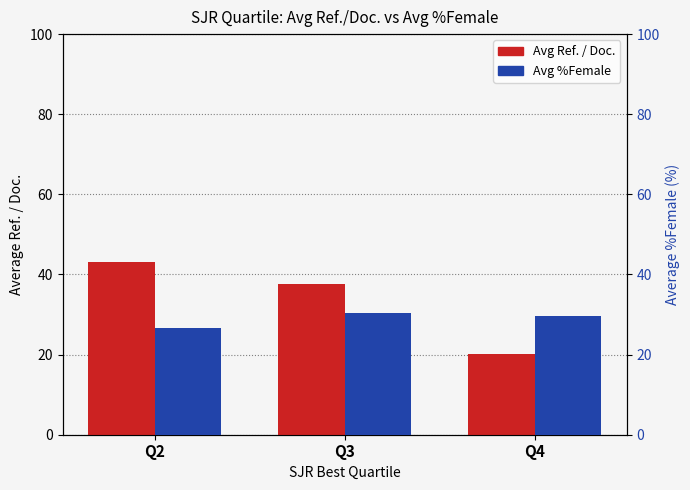

Reading right to left, list all the values displayed in this chart.

Avg Ref. / Doc.: Q4=20.1	Q3=37.6	Q2=43.0
Avg %Female: Q4=29.7	Q3=30.3	Q2=26.5